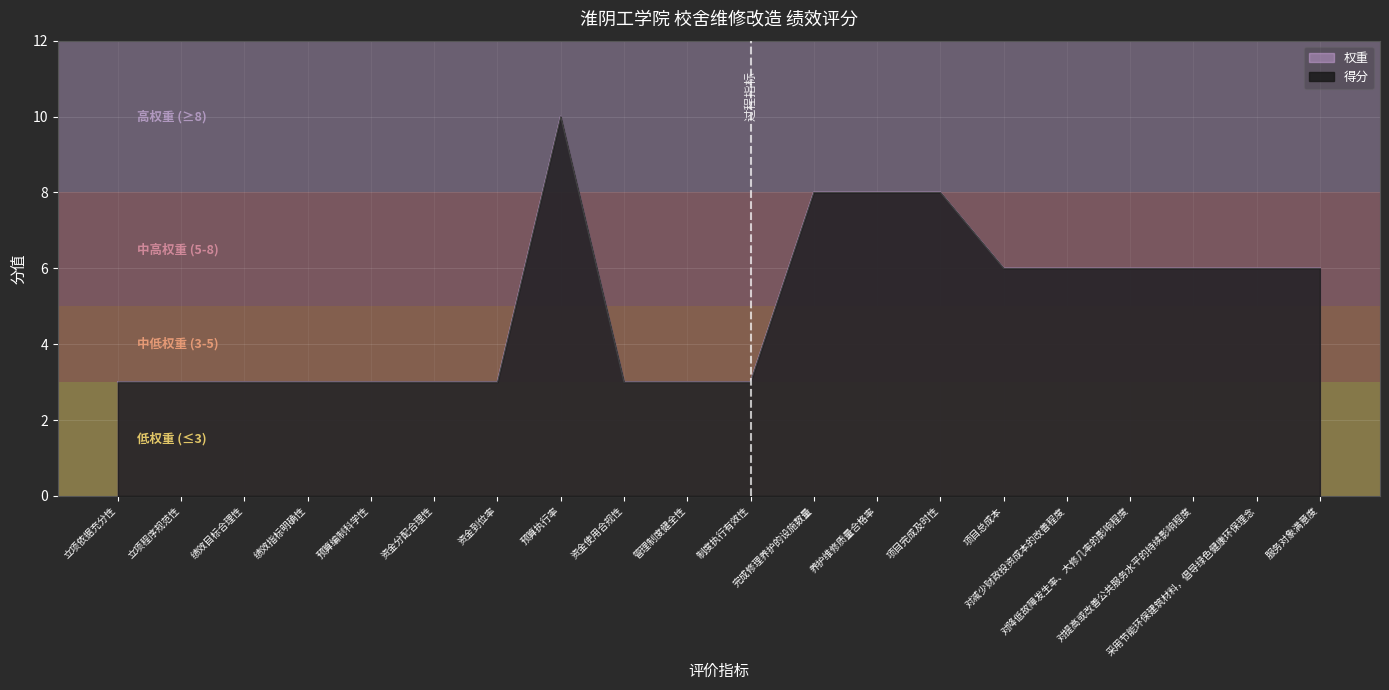

What is the difference between the 权重 values at 立项依据充分性 and 对降低故障发生率、大修几率的影响程度?

3